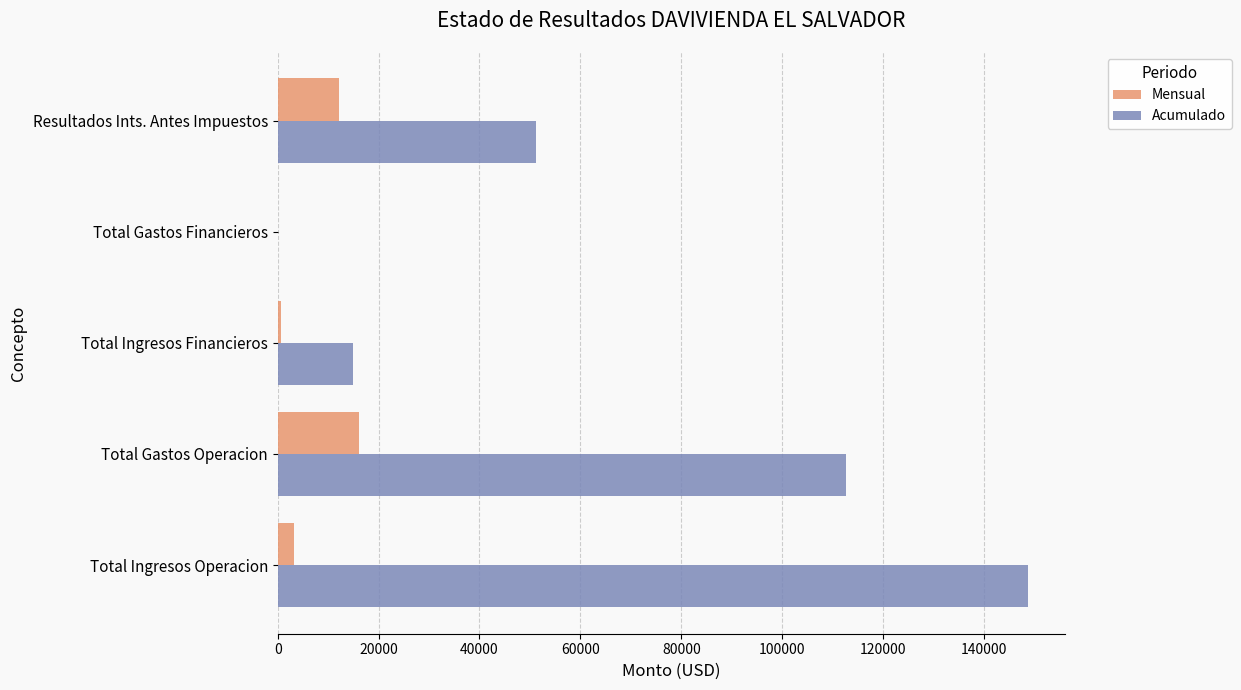

What is the sum of all Acumulado values?

327322.6